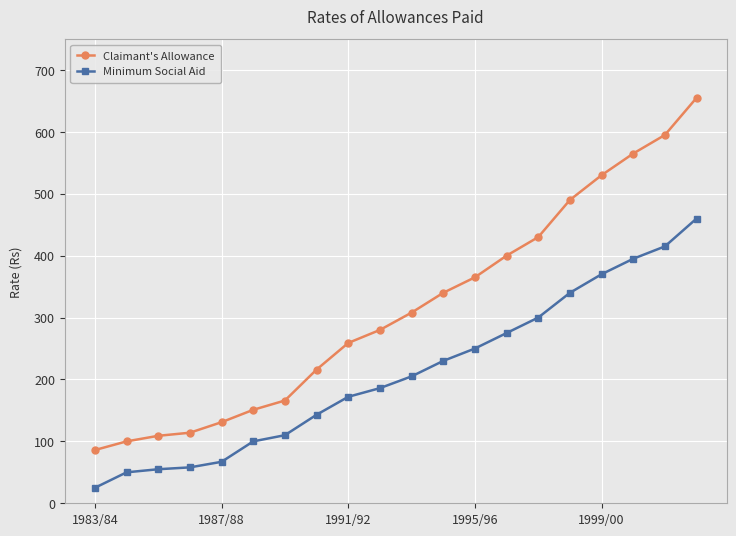

Reading left to right, extract all data points from this chart.

Claimant's Allowance: 86	100	109	114	131	151	166	216	259	280	308	340	365	400	430	490	530	565	595	655
Minimum Social Aid: 25	50	55	58	67	100	110	143	172	186	205	230	250	275	300	340	370	395	415	460